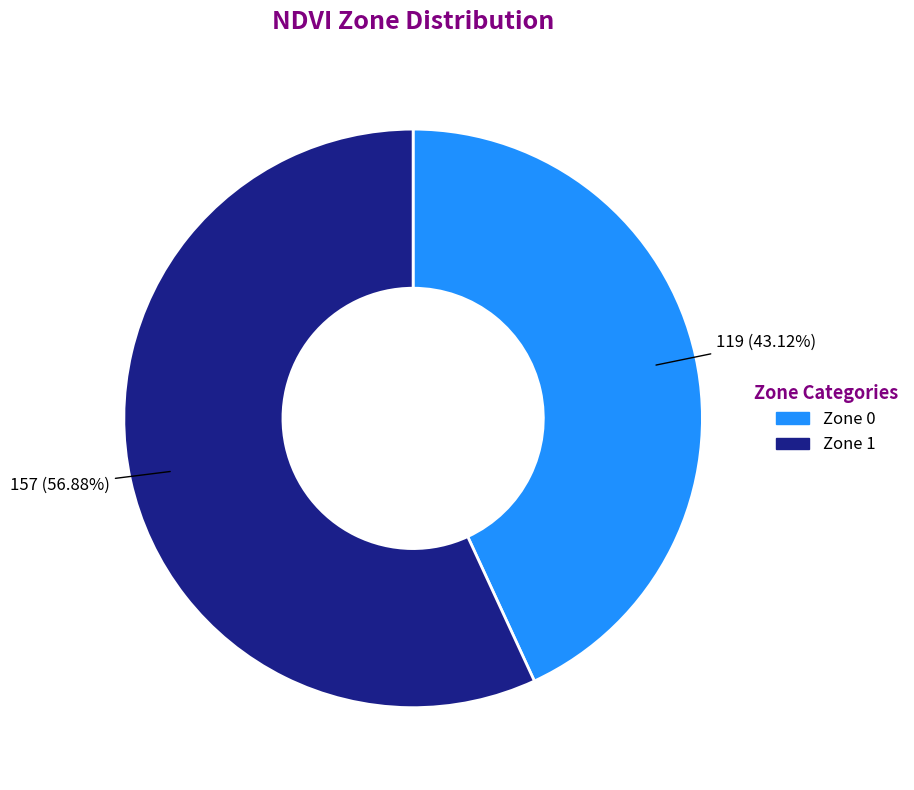

Do Zone 0 and Zone 1 together represent more than half of the pie?

Yes